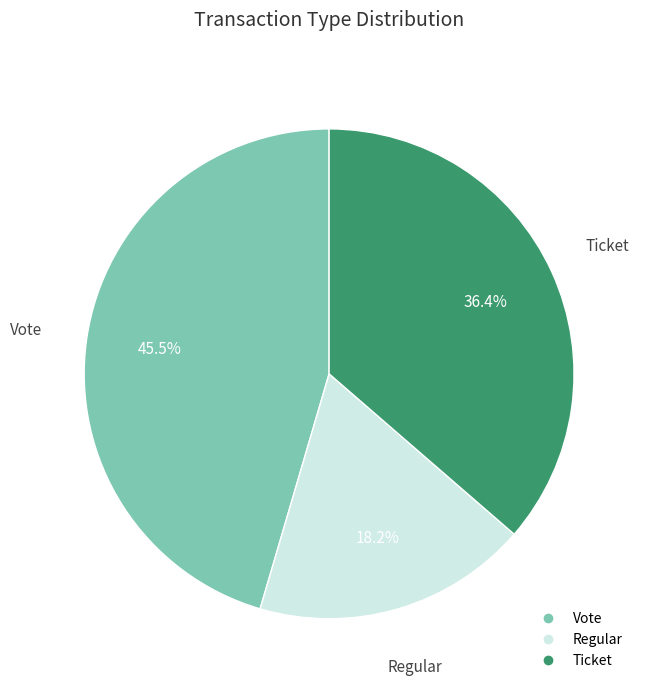

How many slices are in this pie chart?

3